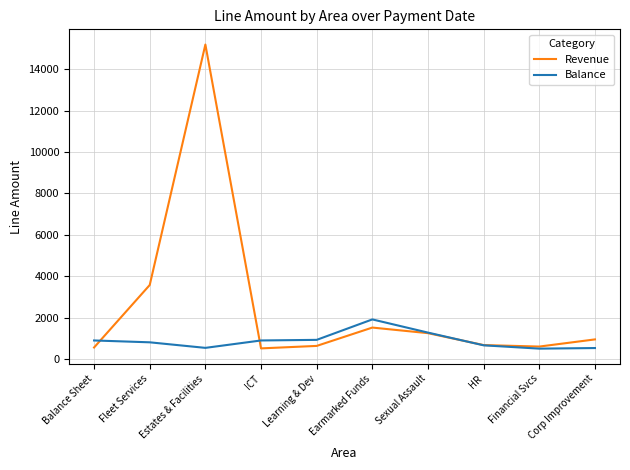

Between which two adjacent categories do Revenue and Balance first intersect?

Balance Sheet and Fleet Services